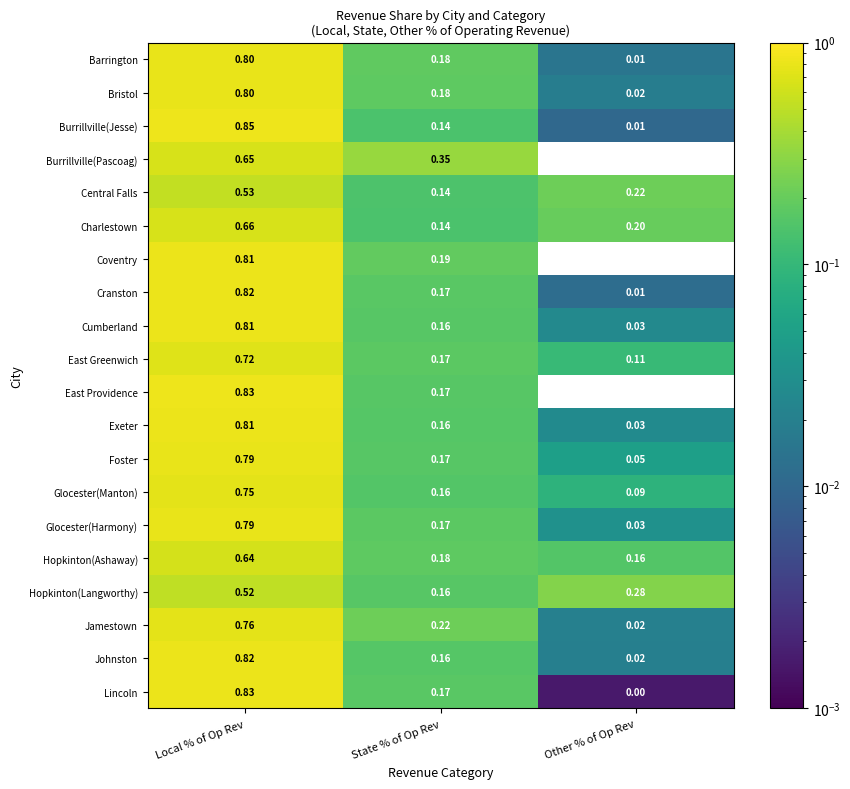

At which category does the chart reach its peak across all series?

Local % of Op Rev